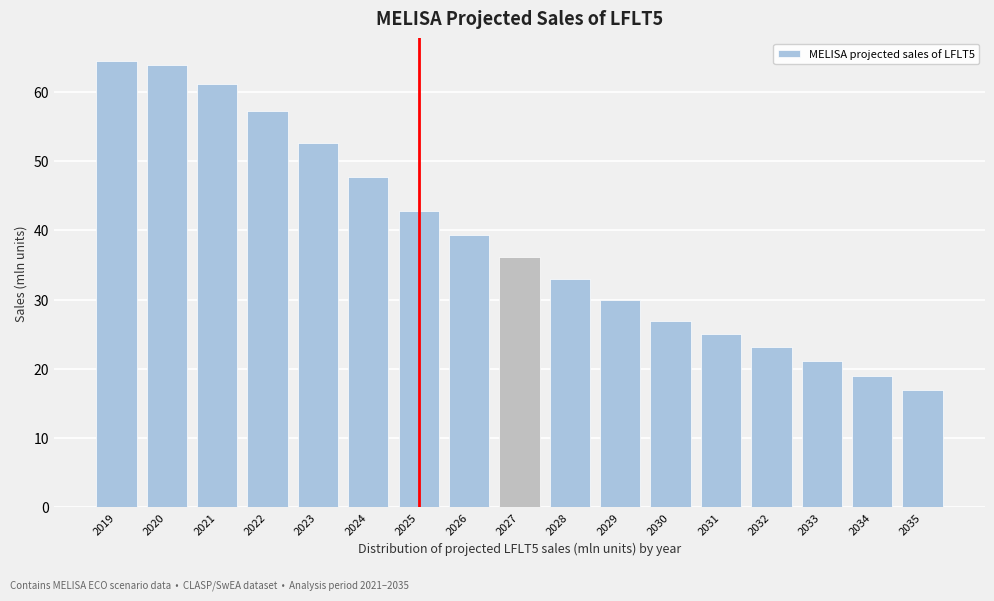

Reading left to right, what are all the values shown in this chart?

2019=64.5	2020=63.8	2021=61.2	2022=57.3	2023=52.7	2024=47.7	2025=42.7	2026=39.3	2027=36.1	2028=33.0	2029=29.9	2030=26.8	2031=25.0	2032=23.1	2033=21.1	2034=19.0	2035=16.9